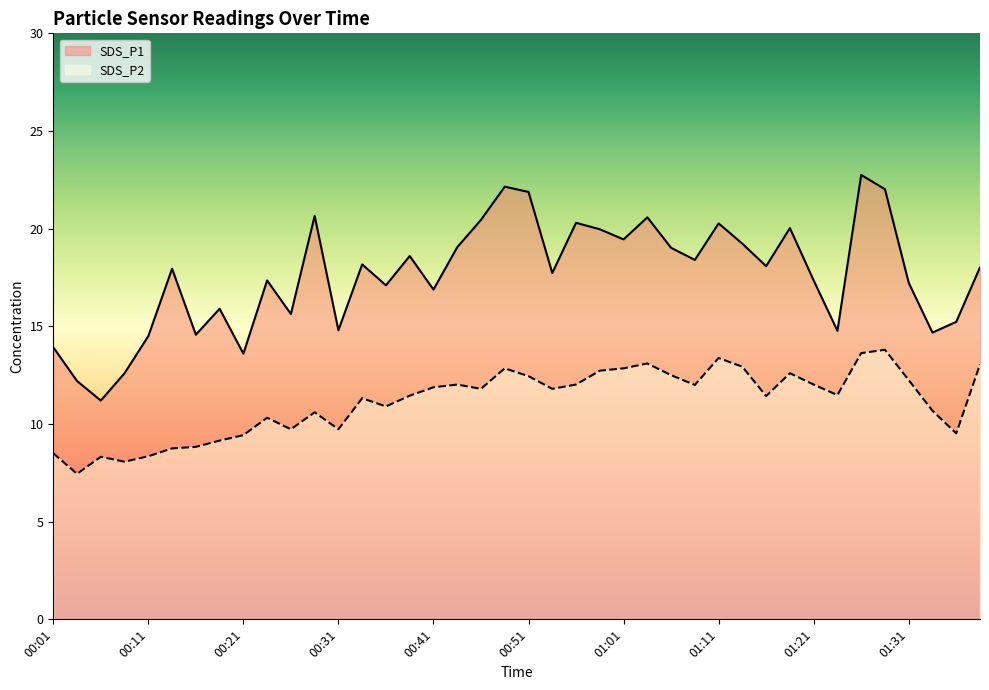

True or false: SDS_P2 and SDS_P1 intersect in this chart.

False